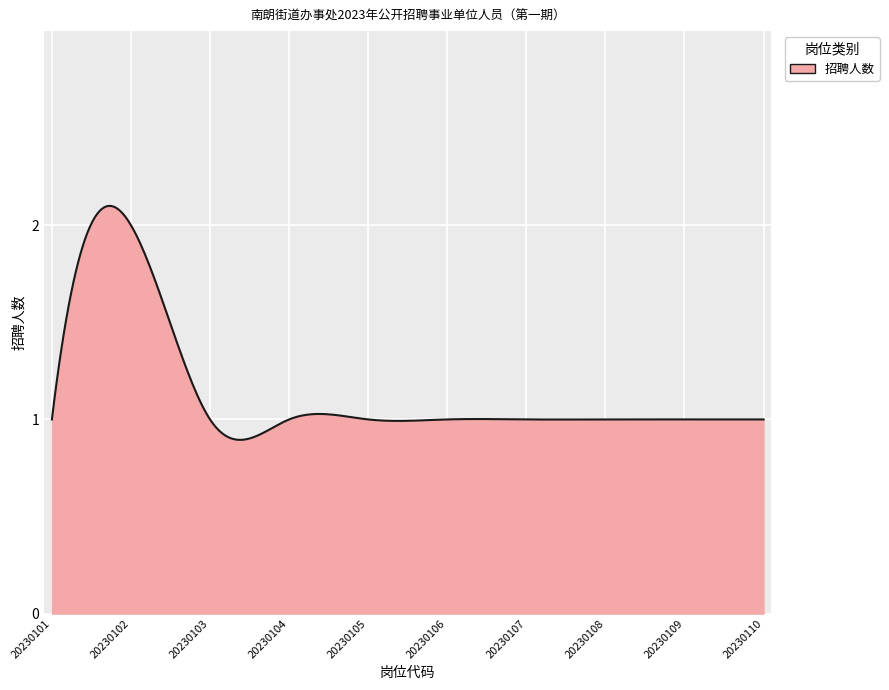

Is this an area chart (filled region under the line)?

Yes